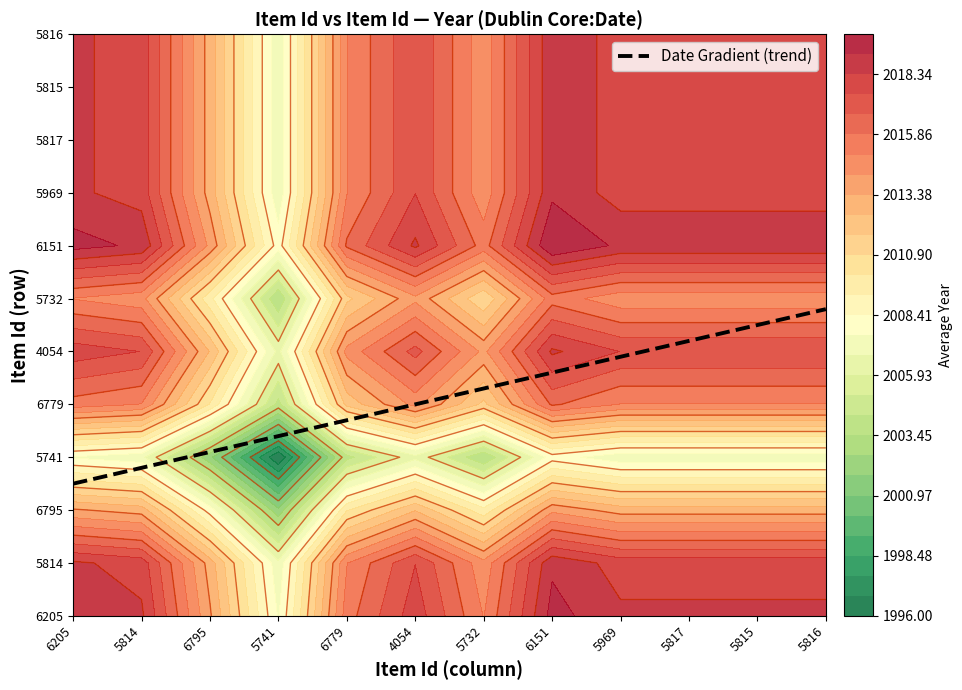

Rank the series by their maximum value, from highest to lowest.

6151, 6205, 5969, 5817, 5815, 5816, 5814, 4054, 6779, 5732, 6795, 5741